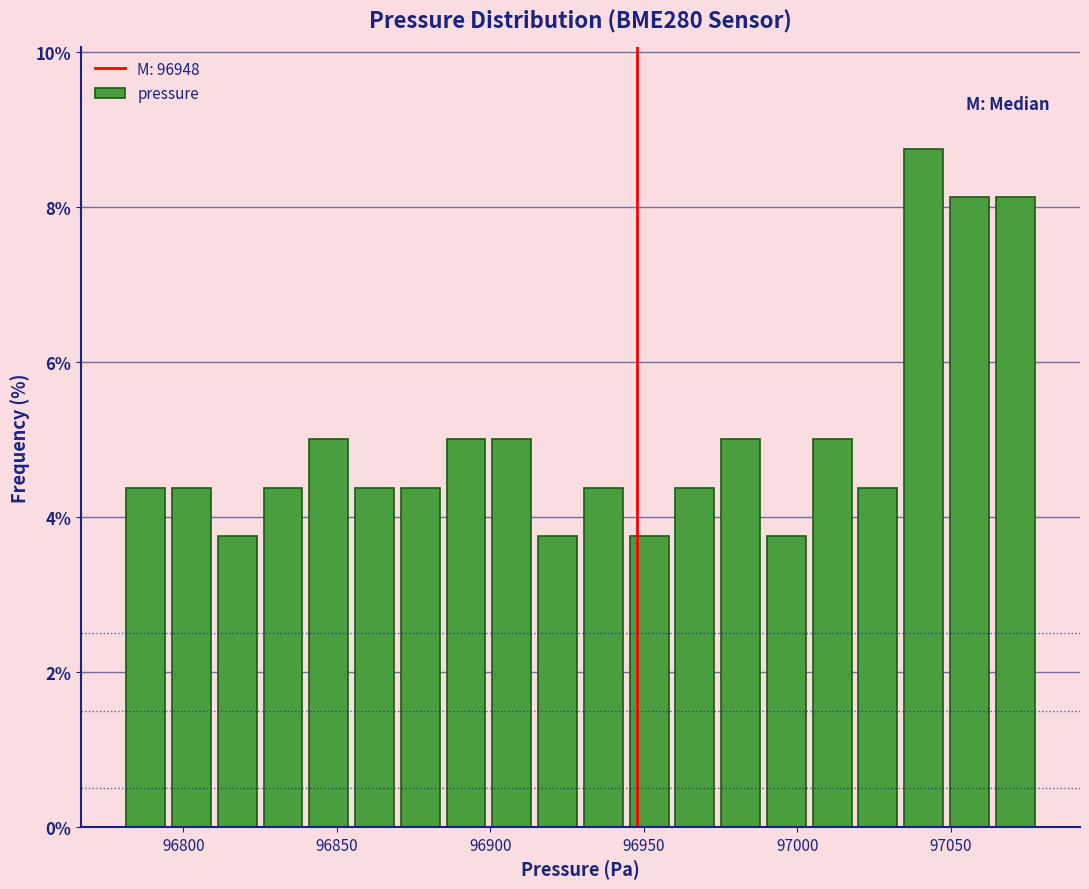

Around what value on the x-axis is the tallest bar? Give the approximate position of its centre, as read against the axis.

97040